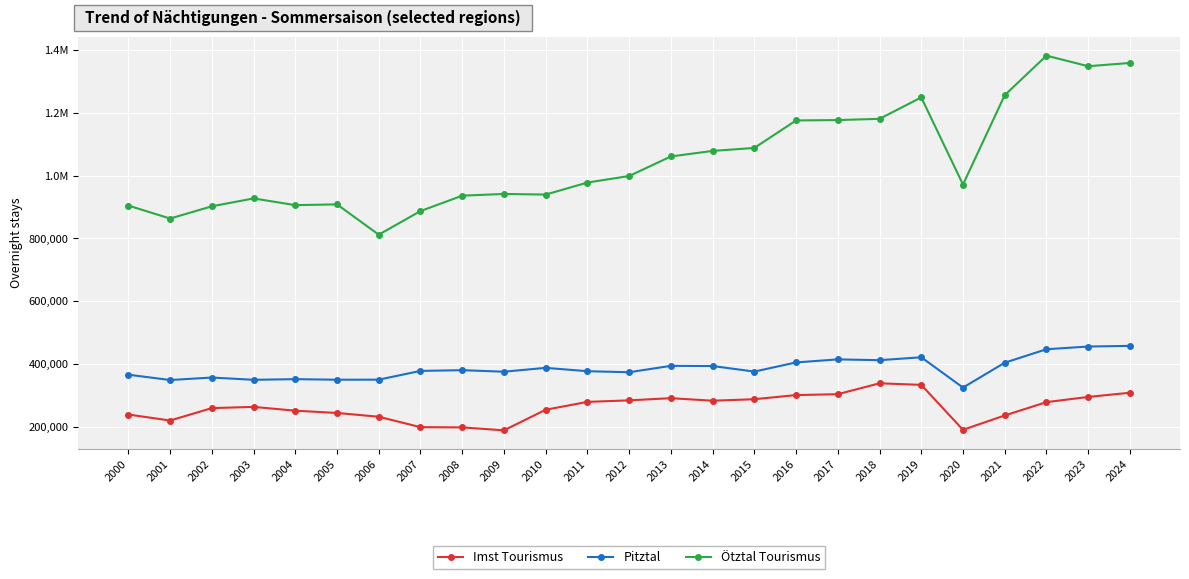

Does the chart display data point markers on the line(s)?

Yes